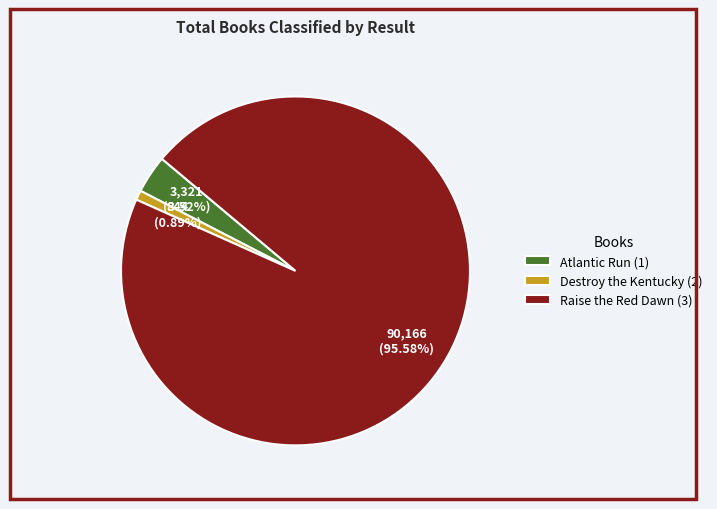

How many slices are in this pie chart?

3